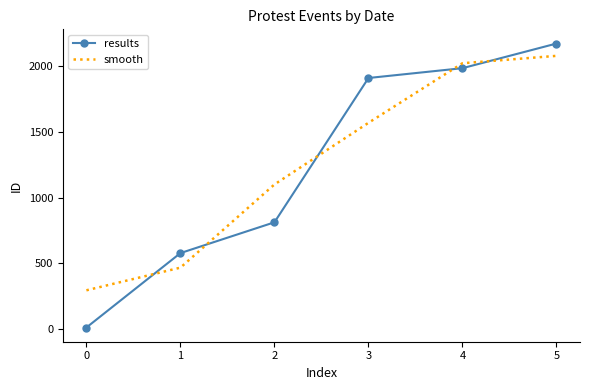

Reading left to right, list all the values displayed in this chart.

results: 8.0	576.0	811.0	1912.0	1987.0	2175.0
smooth: 292.0	465.0	1099.7	1570.0	2024.7	2081.0